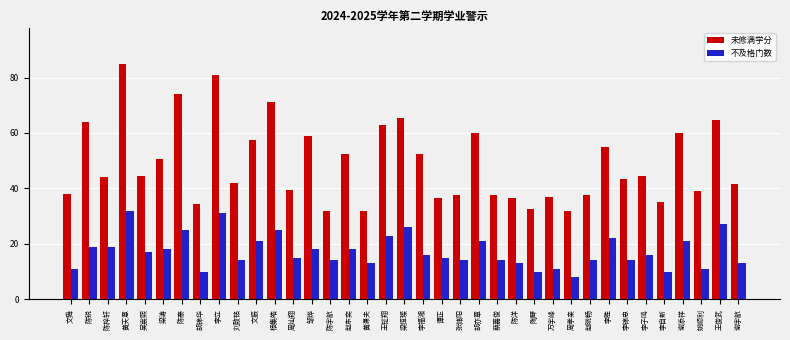

How many bars are there in total?

74